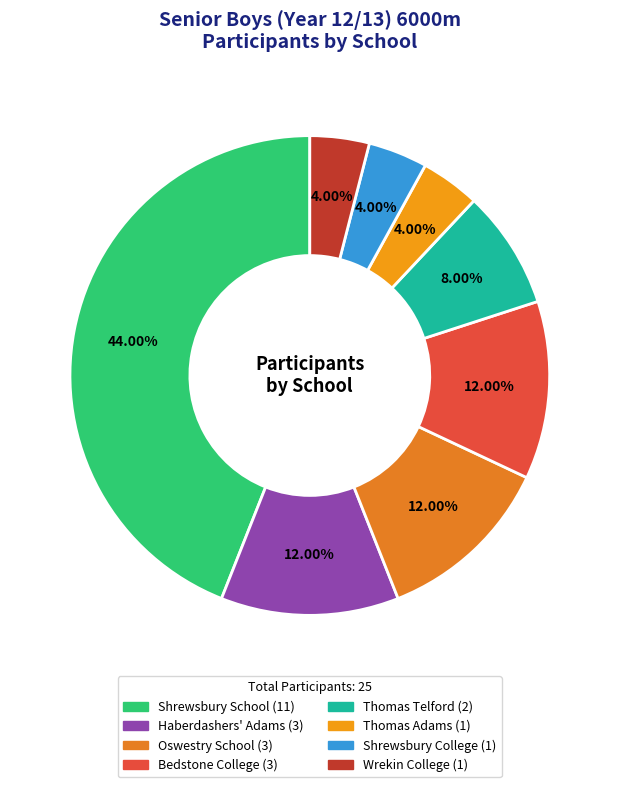

To the nearest percent, what is the average slice percentage?

12%